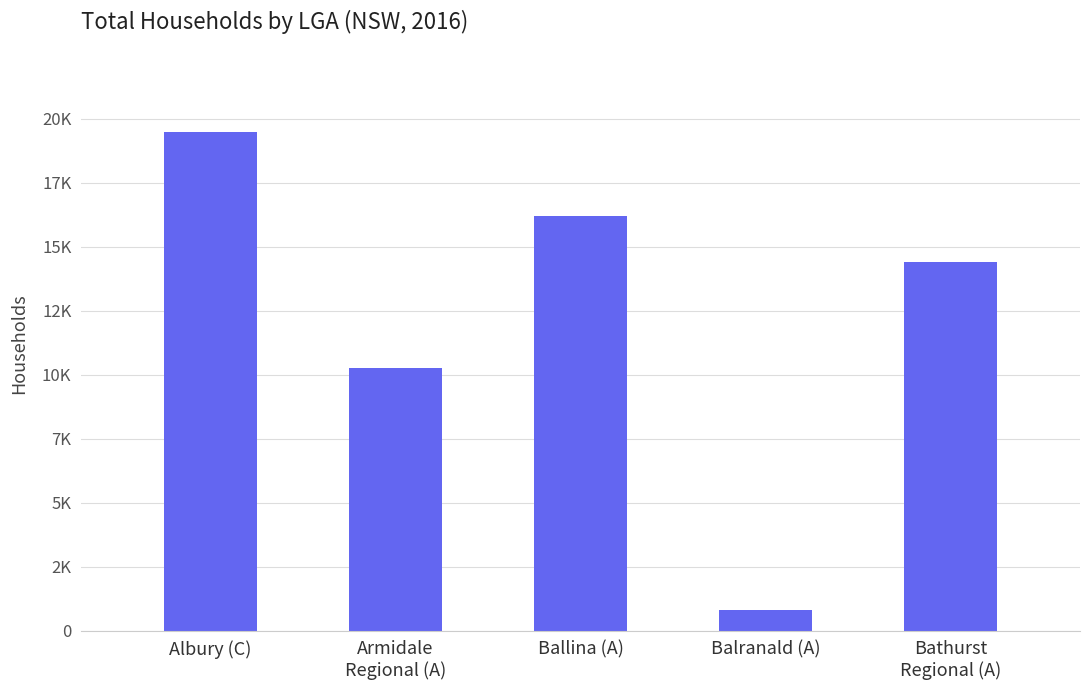

At which label does the data first exceed 14411?

Albury (C)